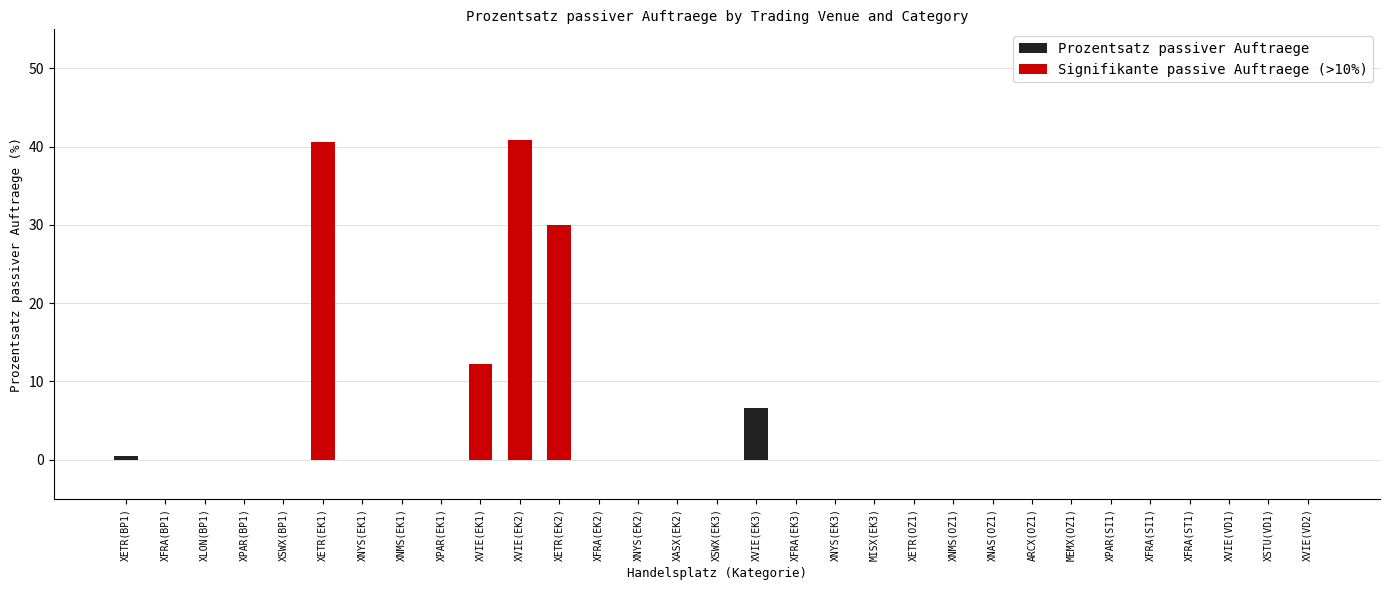

Does the chart contain stacked bars?

No